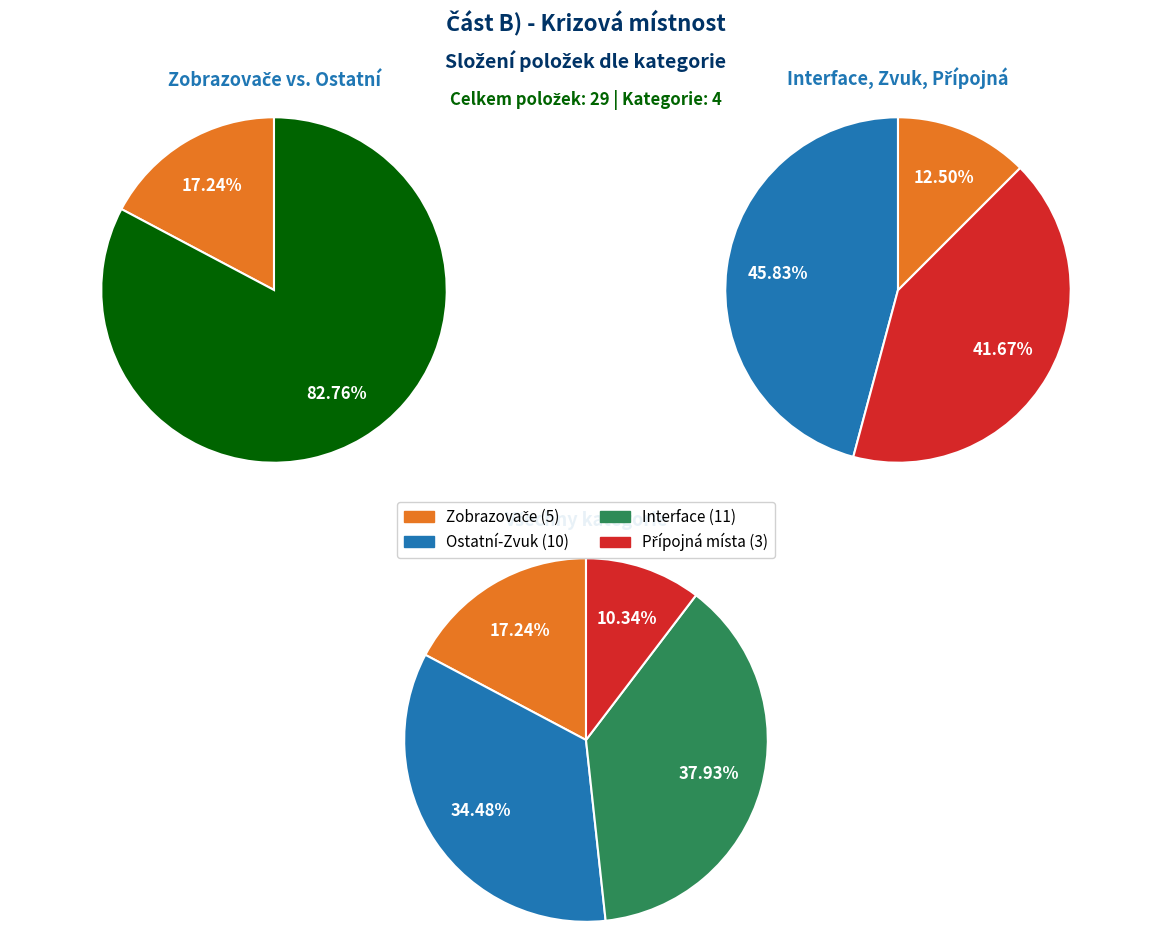

What is the smallest slice in the pie chart?

Přípojná místa + zdroje signálu